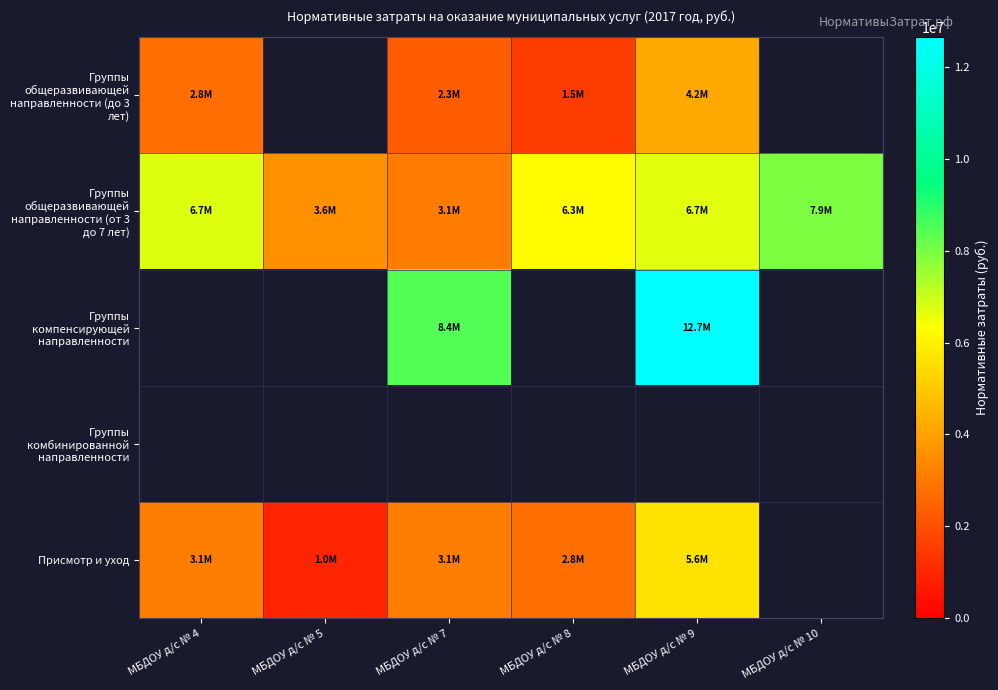

Where is Группы общеразвивающей направленности (от 3 до 7 лет) nearest to the value 5516432?

МБДОУ д/с № 8